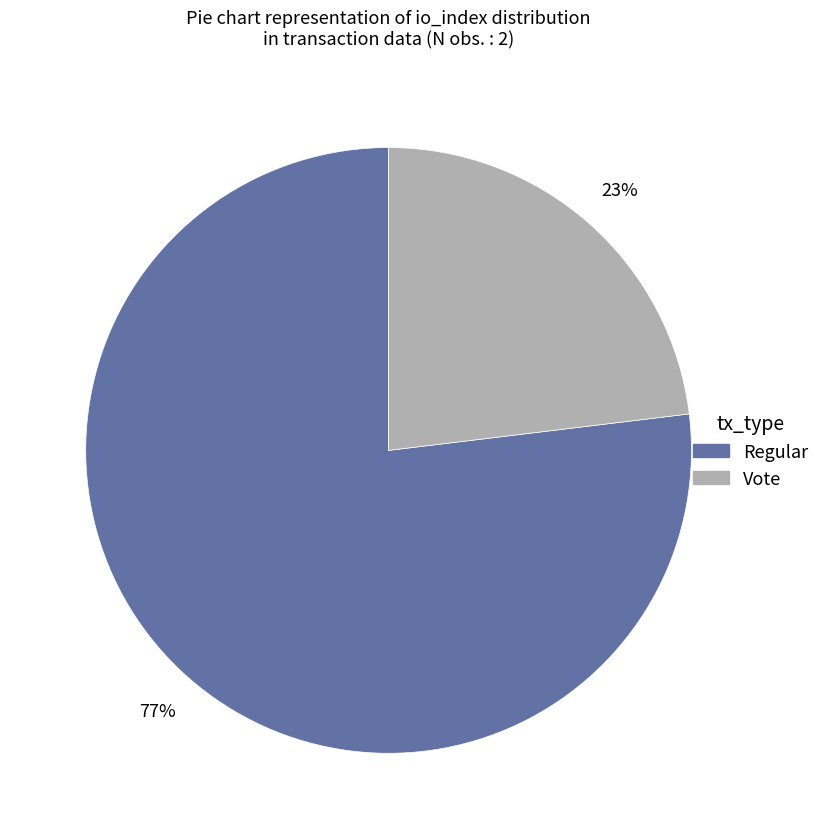

Approximately how many times larger is the value at Vote compared to Regular?

0.3